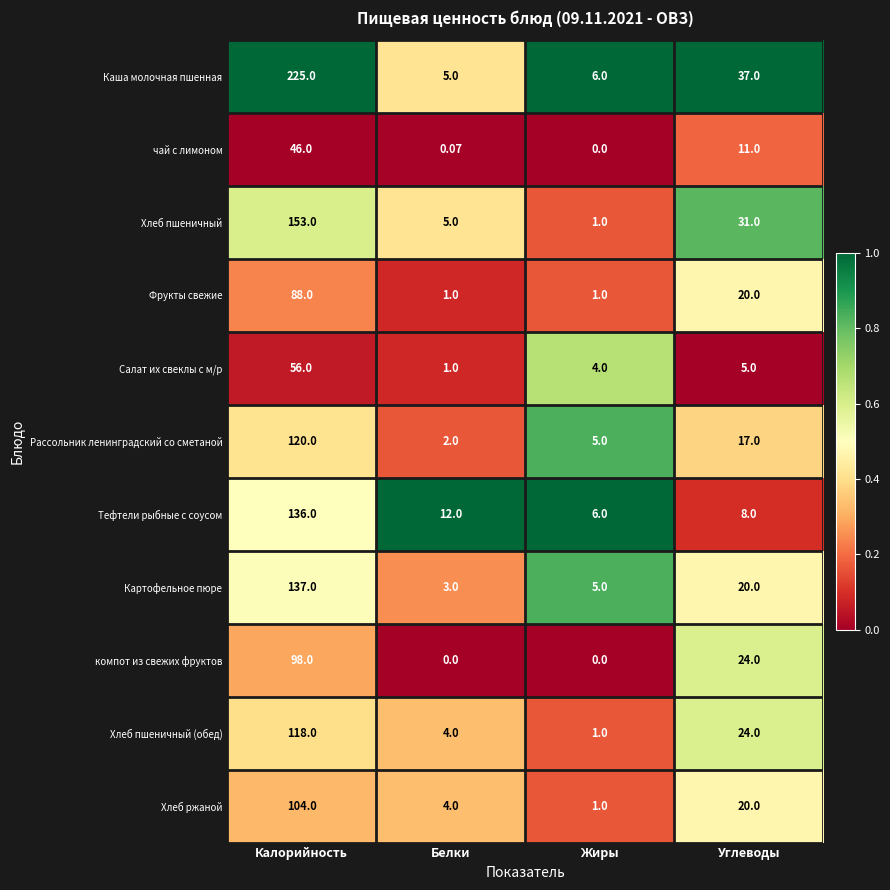

How many data points does each series have?

4